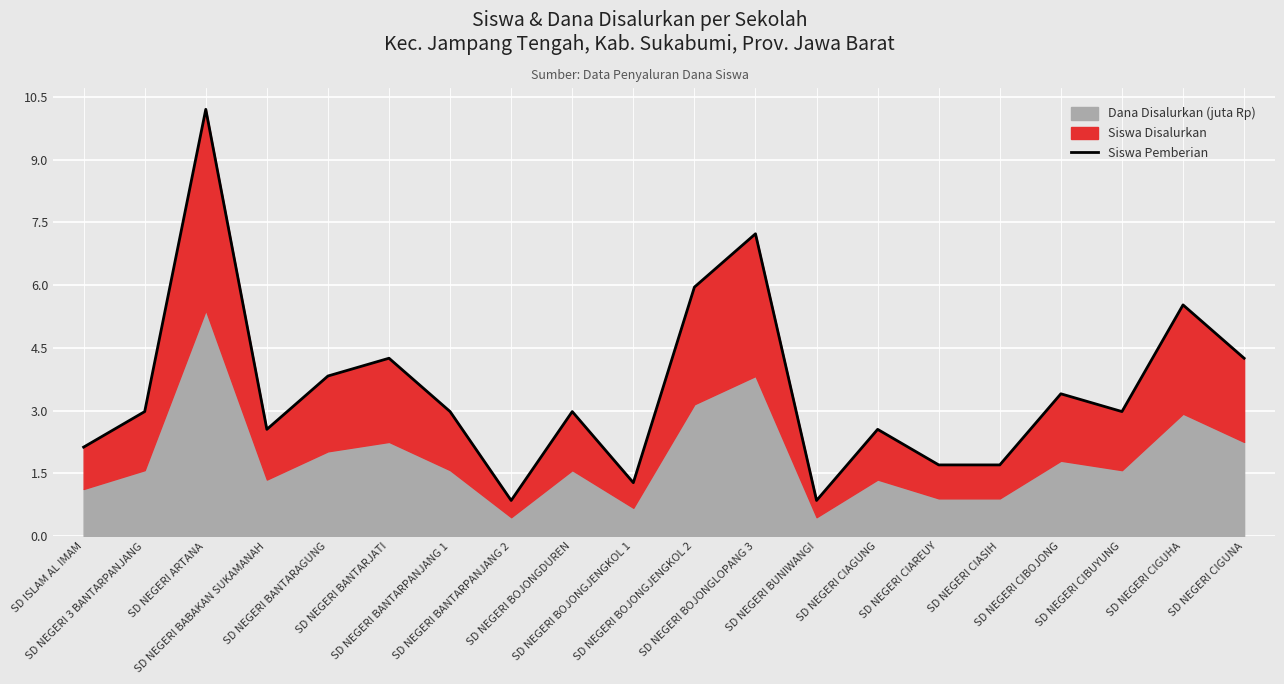

What is the label of the 6th point from the right?

SD NEGERI CIAREUY